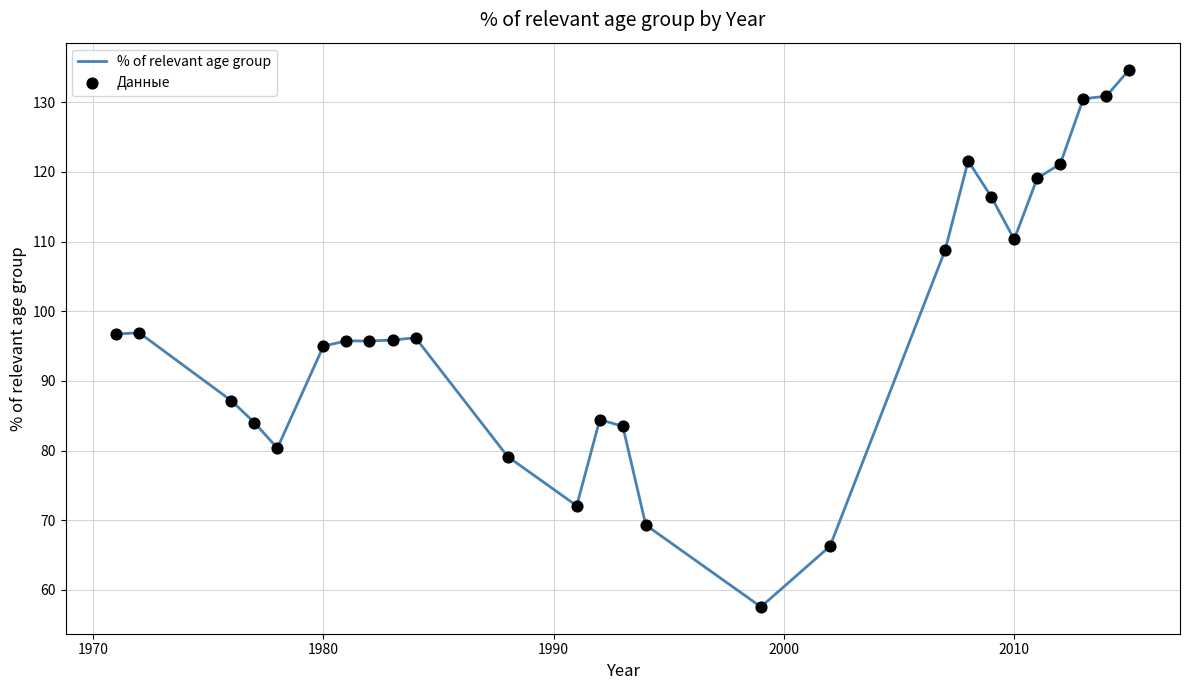

What is the smallest value displayed?

57.6